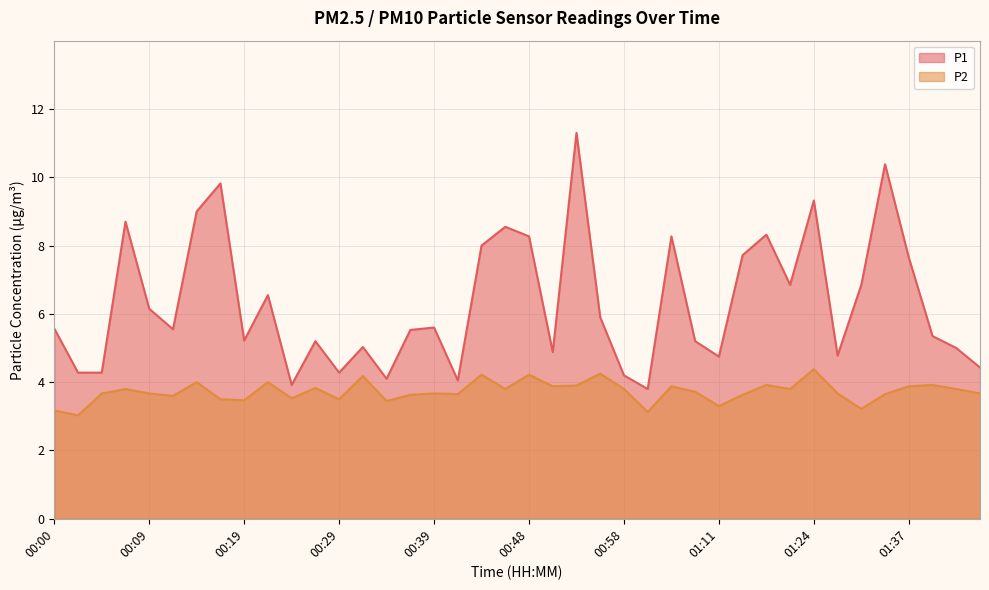

What are all the series names shown in the legend?

P1, P2